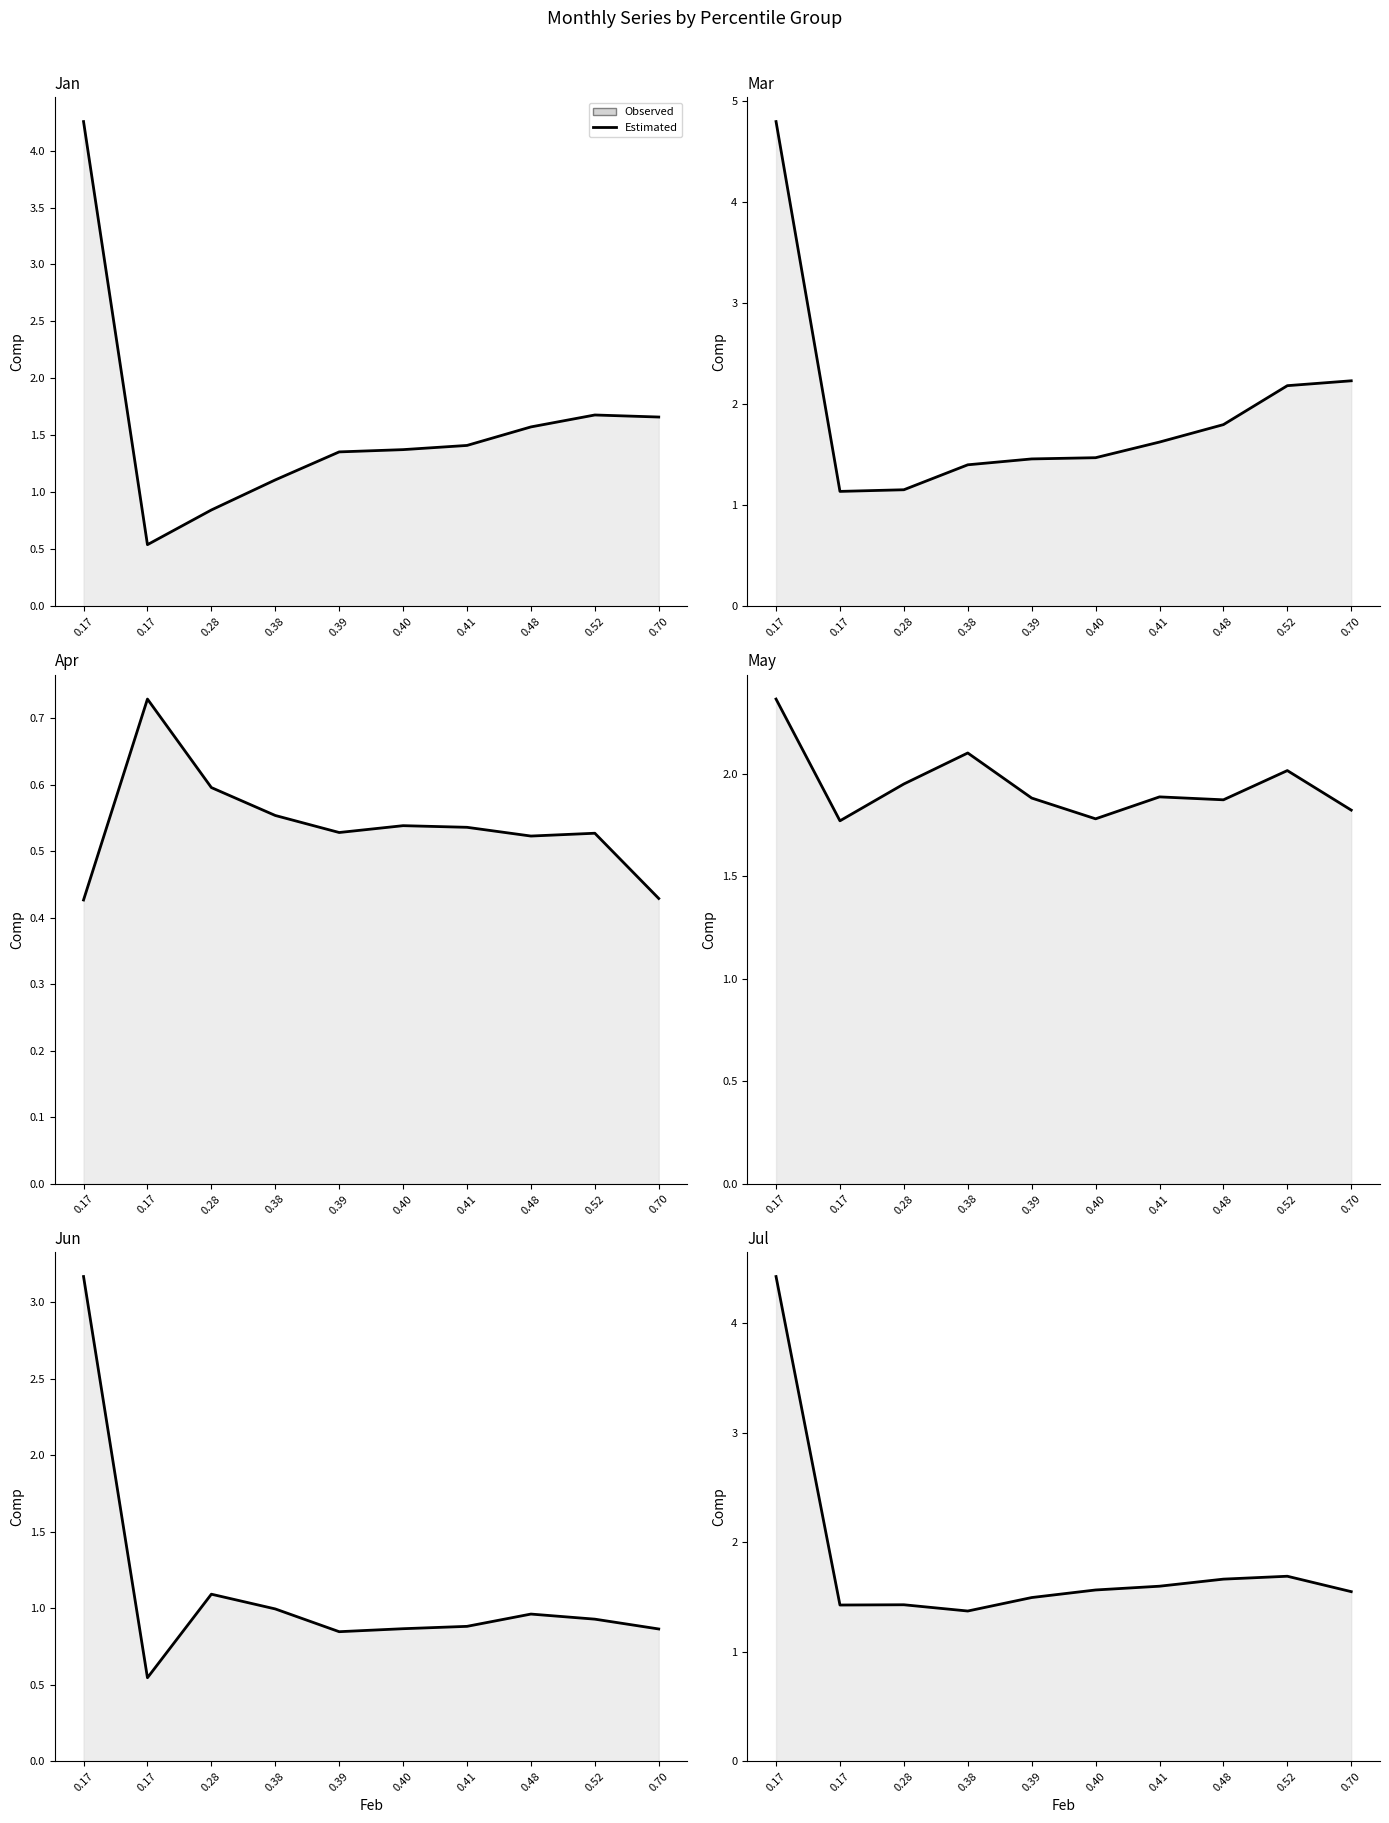

Which category has the highest value in the Jul line series?

0.17